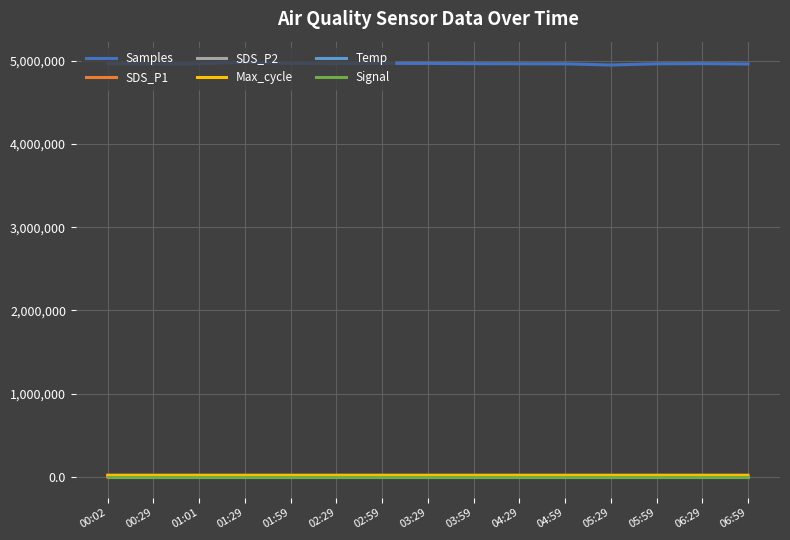

What is the lowest value of the Max_cycle series?

20035.0